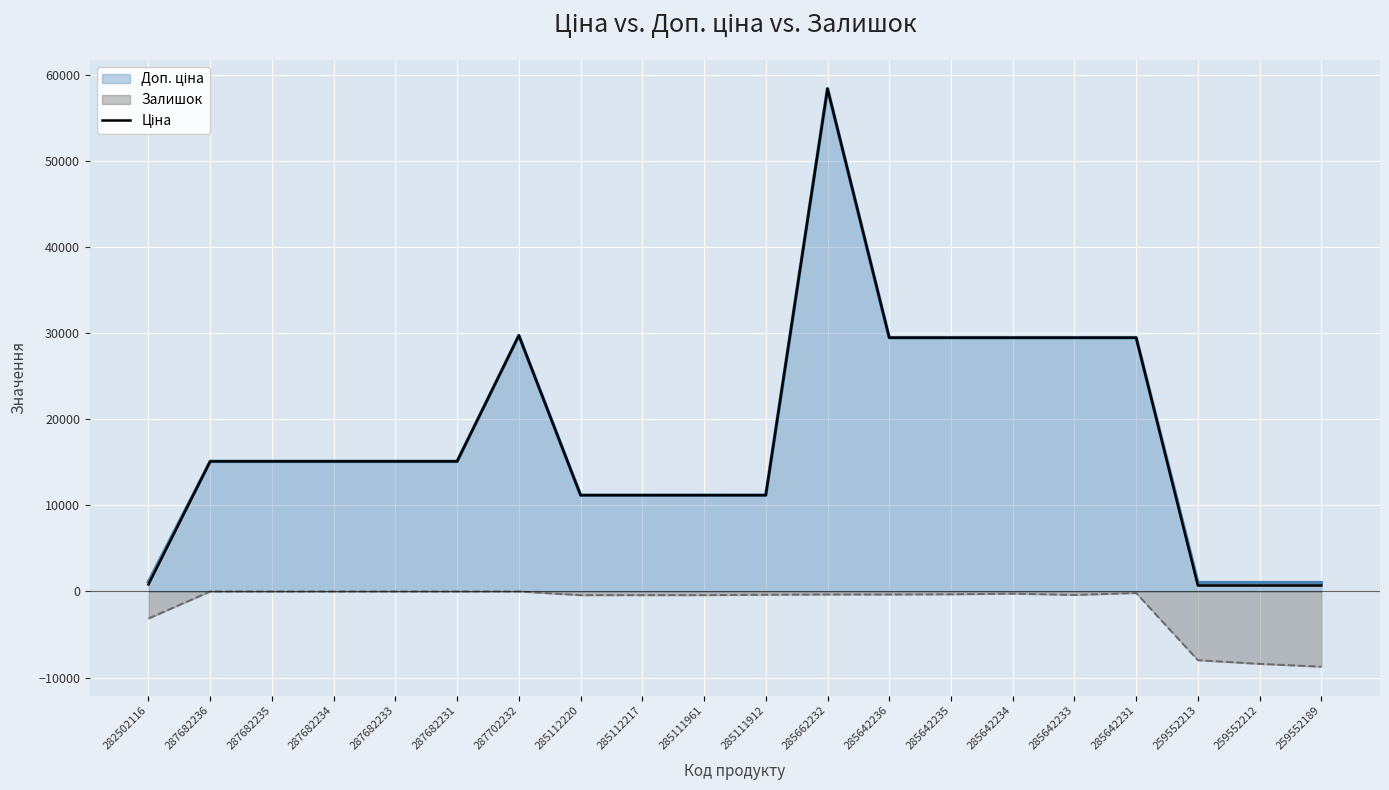

What is the sum of the values at 259552212 and 285111912?

11881.9